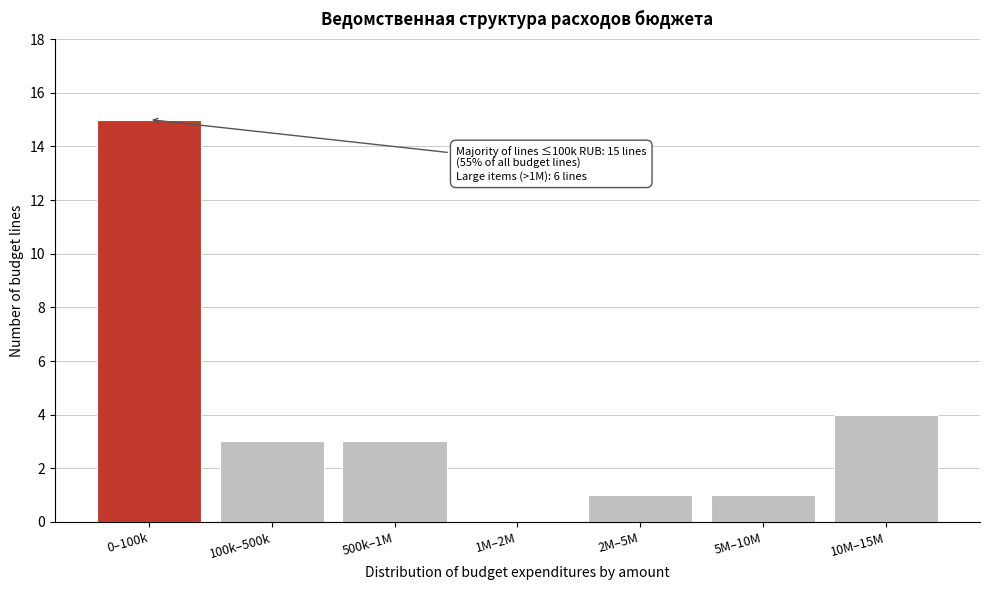

Reading left to right, what are all the values shown in this chart?

0–100k=15	100k–500k=3	500k–1M=3	1M–2M=0	2M–5M=1	5M–10M=1	10M–15M=4